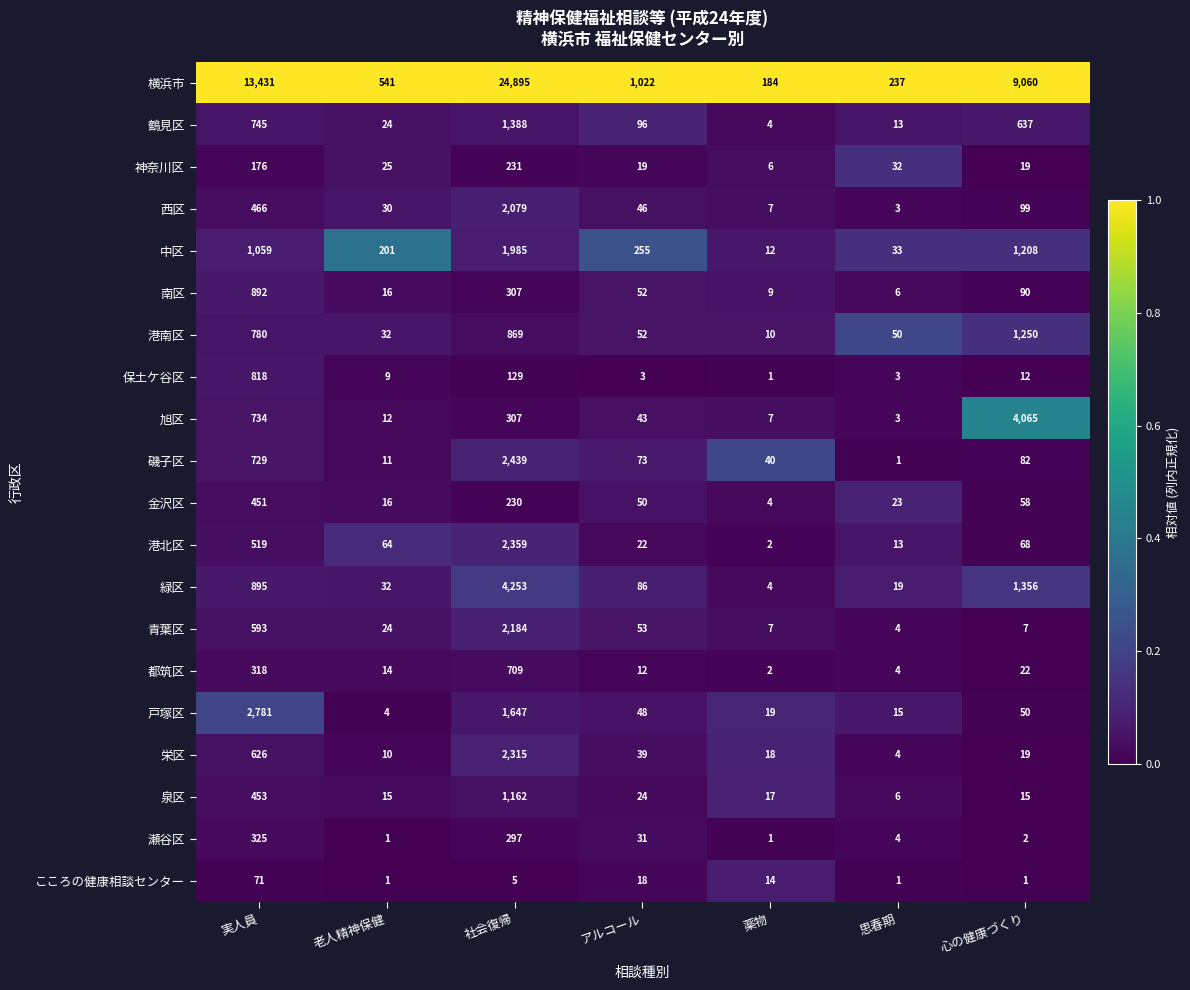

Rank the series by their maximum value, from lowest to highest.

こころの健康相談センター, 神奈川区, 瀬谷区, 金沢区, 都筑区, 保土ケ谷区, 南区, 泉区, 港南区, 鶴見区, 中区, 西区, 青葉区, 栄区, 港北区, 磯子区, 戸塚区, 旭区, 緑区, 横浜市